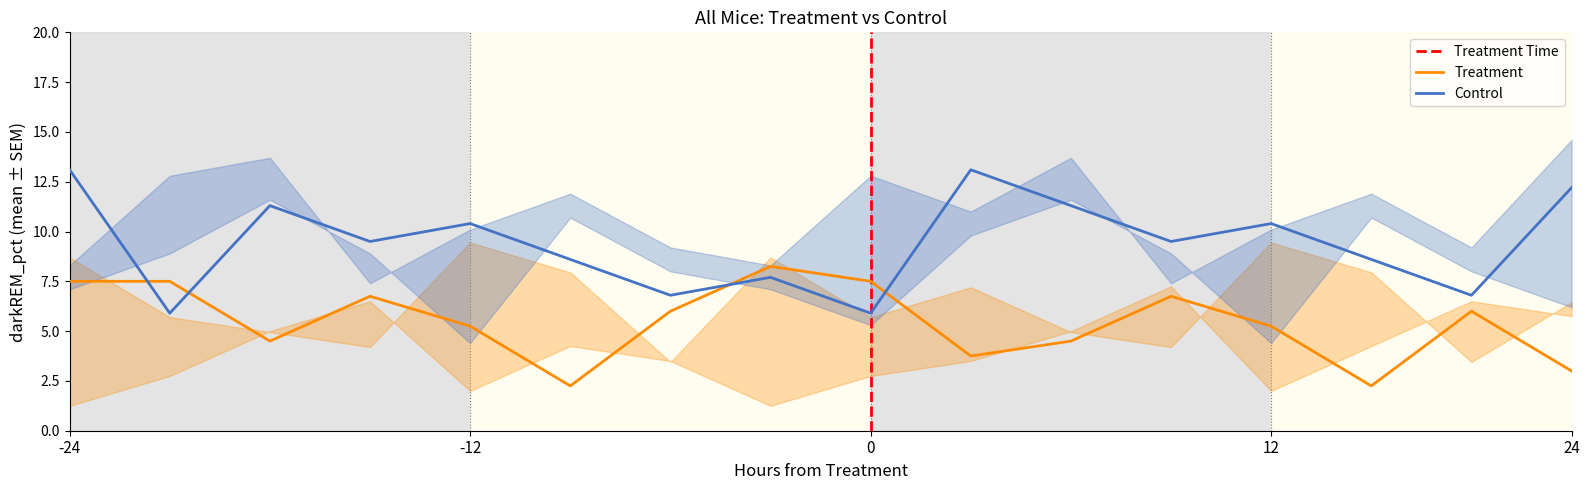

Which series ends up on top after the final intersection of Control and Treatment?

Control